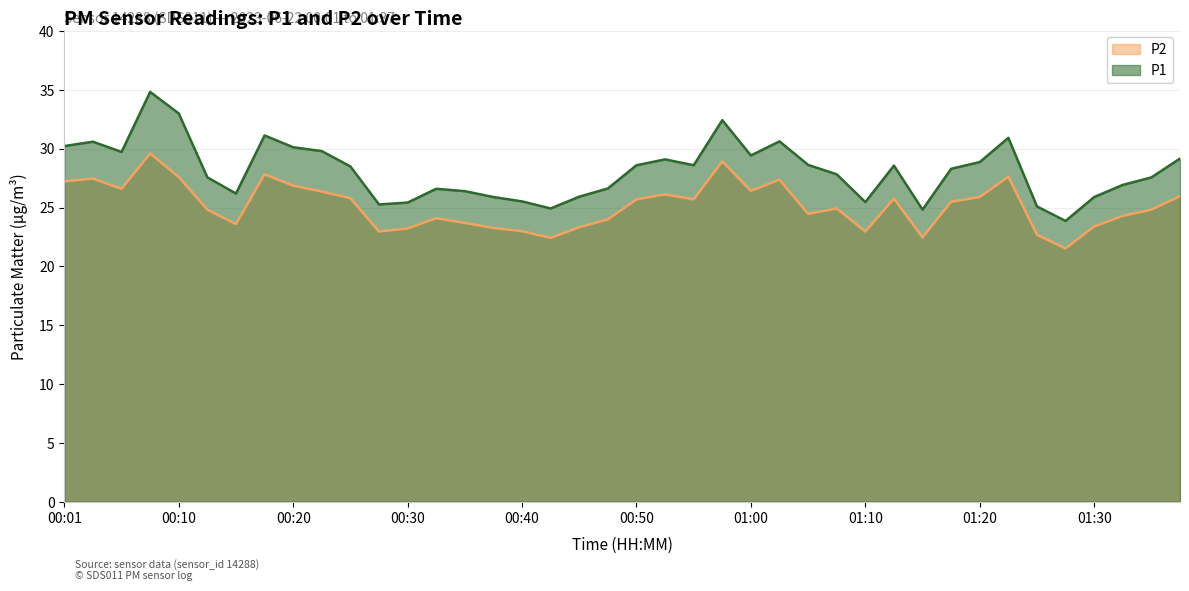

List the labels in order of P2 value, largest first.

00:08, 00:57, 00:18, 01:22, 00:10, 00:03, 01:02, 00:01, 00:20, 00:06, 01:00, 00:23, 00:52, 01:37, 01:20, 00:25, 01:12, 00:50, 00:55, 01:17, 01:07, 00:13, 01:35, 01:05, 01:32, 00:33, 00:47, 00:35, 00:15, 01:30, 00:45, 00:37, 00:30, 00:40, 00:28, 01:10, 01:25, 01:15, 00:42, 01:27